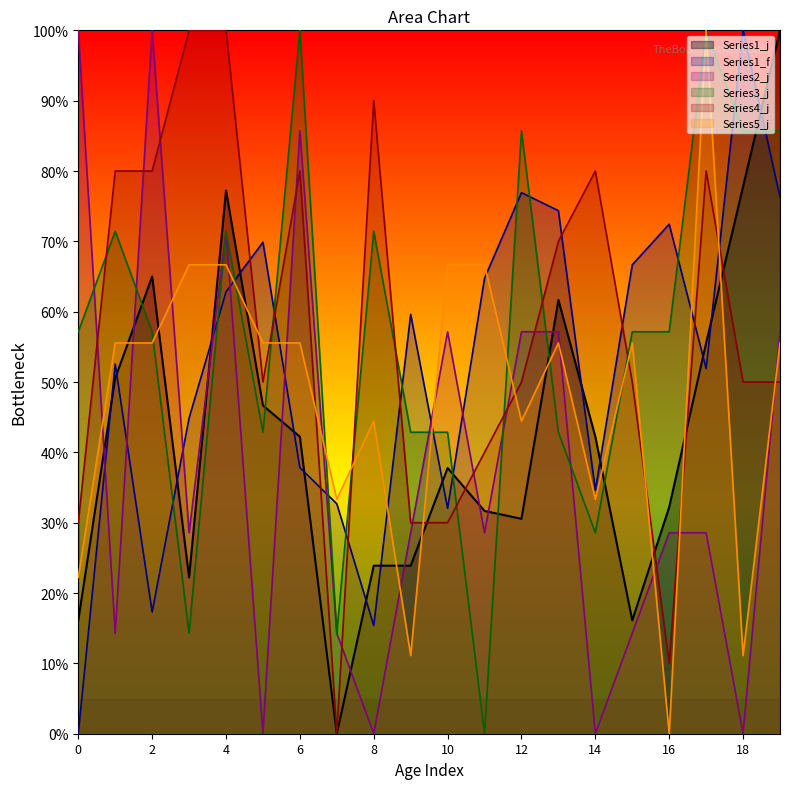

How many lines are shown in the chart?

6